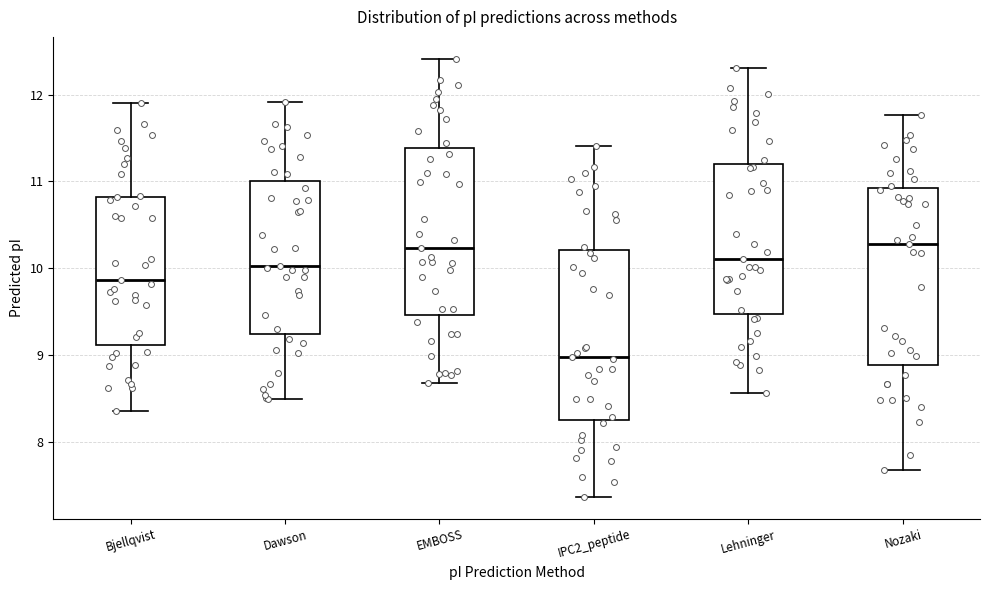

Where does the upper whisker of the box for Nozaki end on the y-axis? The values are not printed on the chart, so give them approximately, as read against the axis.

11.8